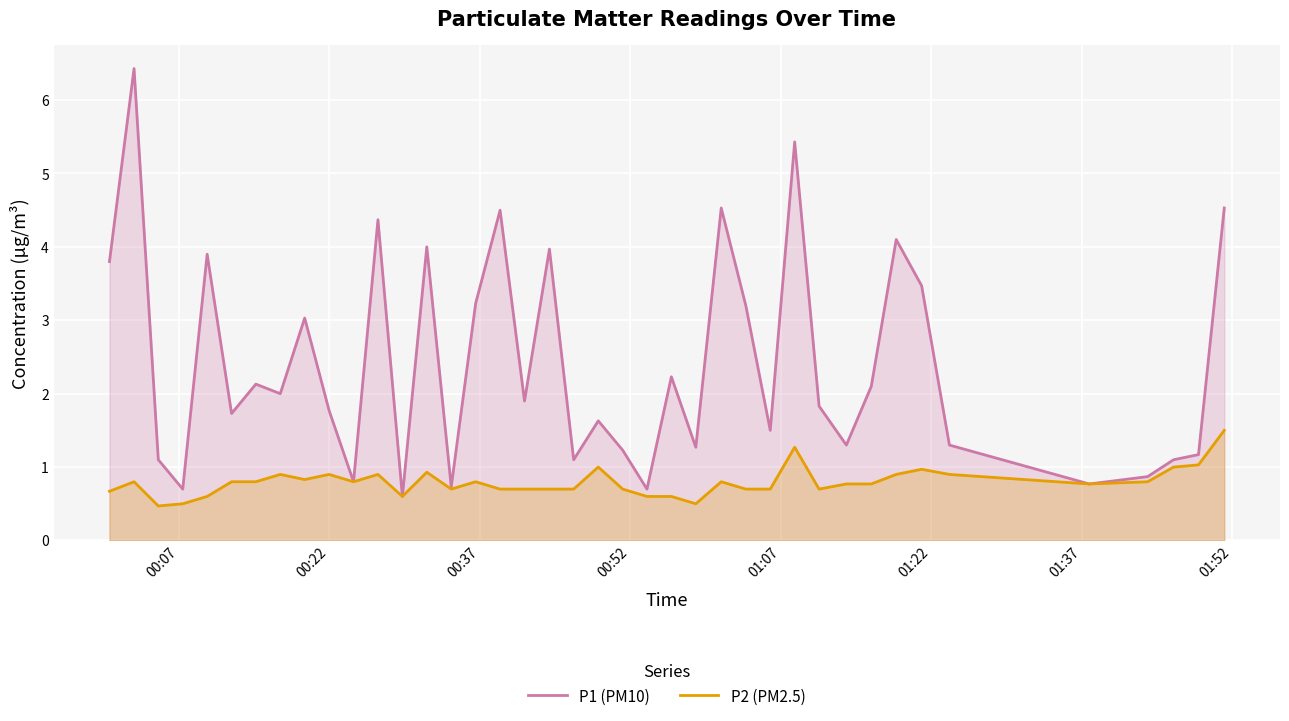

Rank the series by their maximum value, from highest to lowest.

P1 (PM10), P2 (PM2.5)